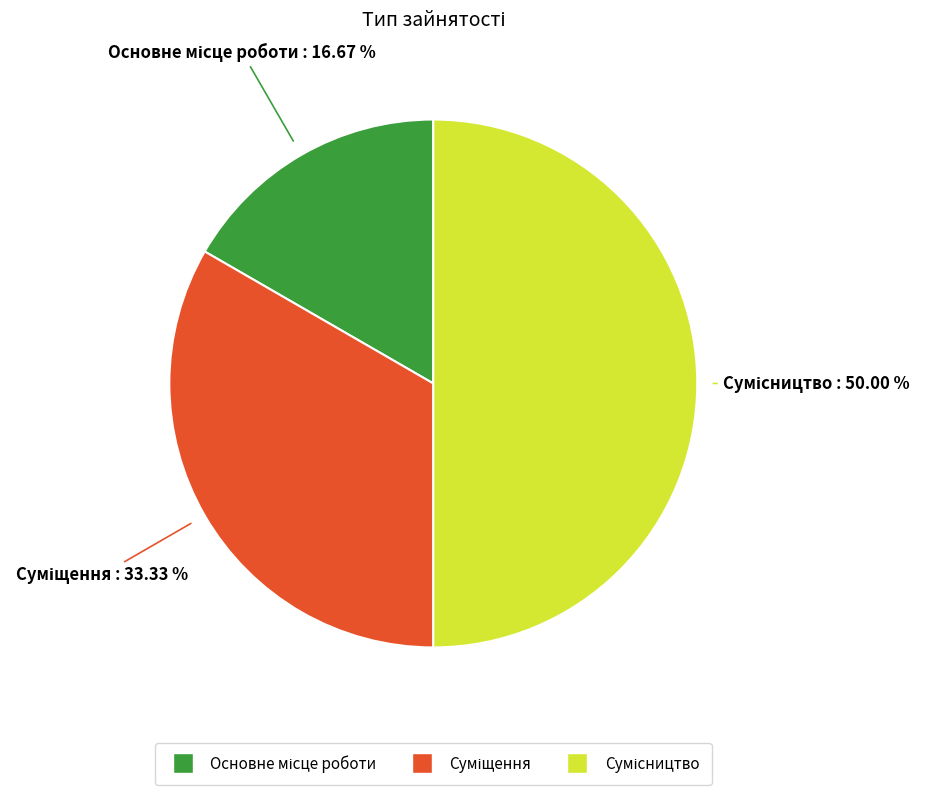

Rank the categories by value from lowest to highest.

Основне місце роботи, Суміщення, Сумісництво